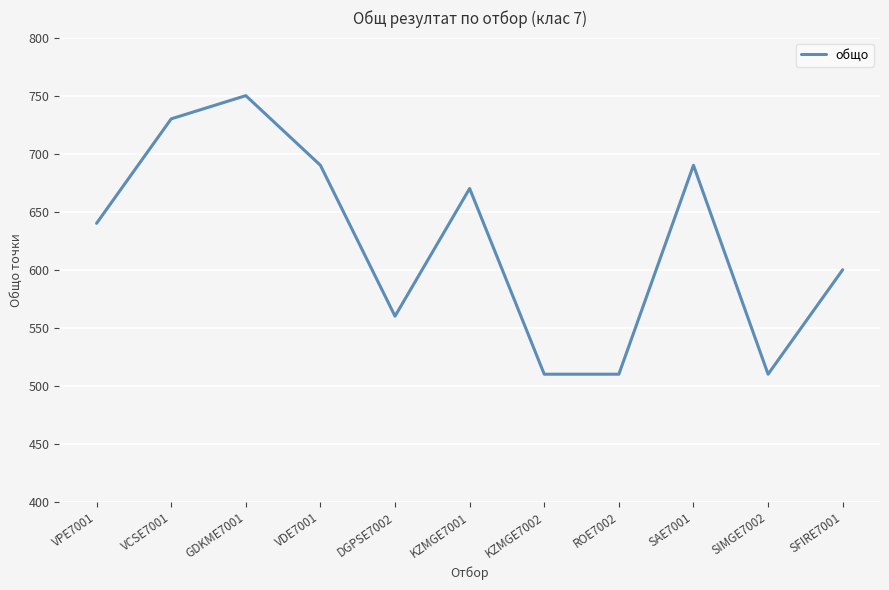

How many series are shown in this chart?

1